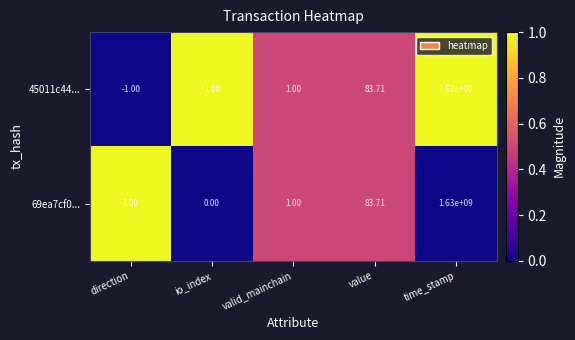

What is the total value across all series at time_stamp?

3260000000.0